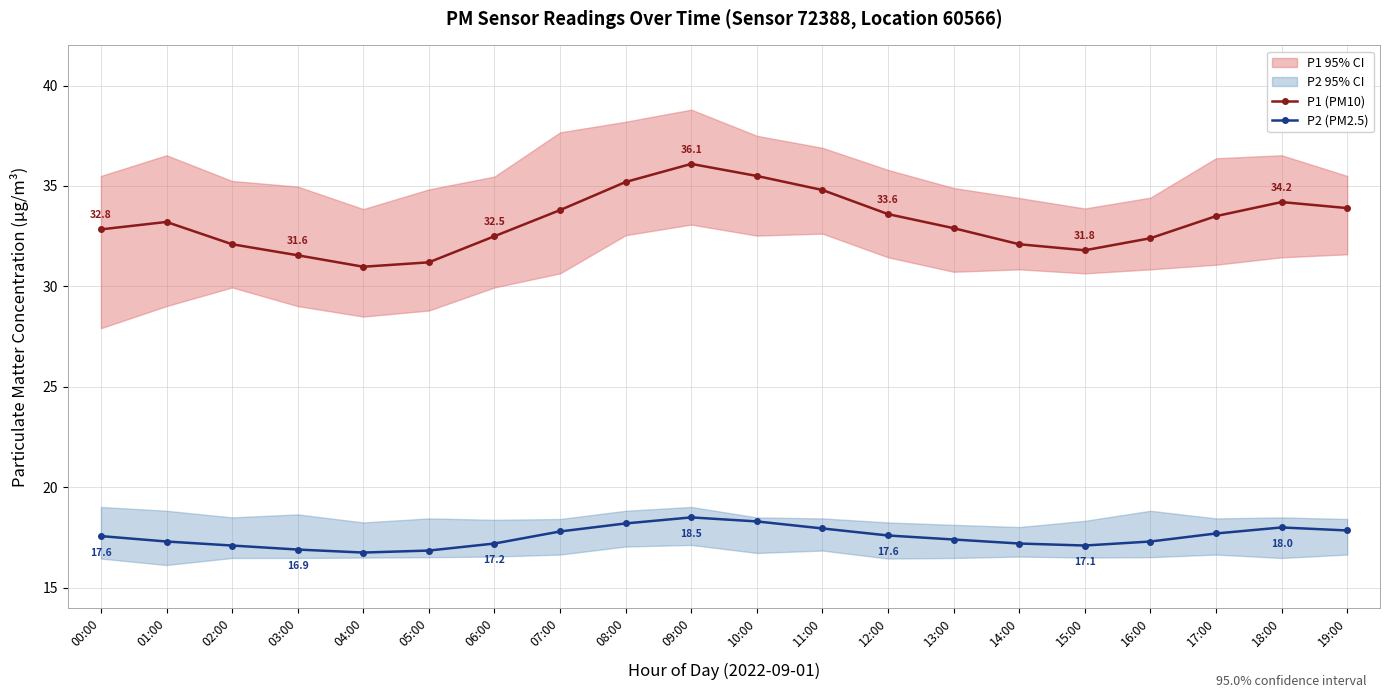

At which label does P2 (PM2.5) first exceed 17?

00:00